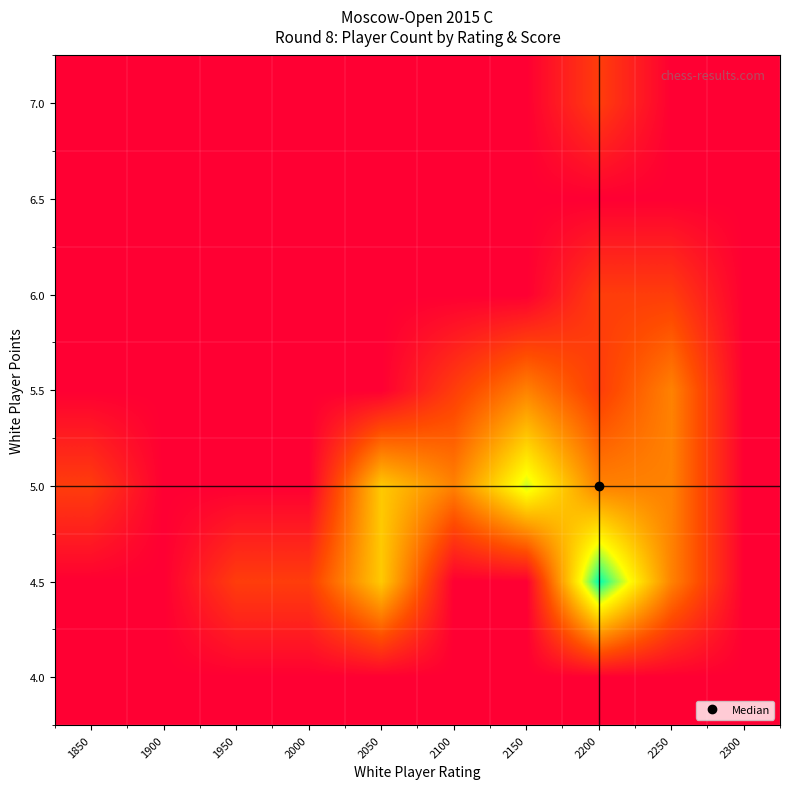

At which category is the sum across all series the highest?

2200